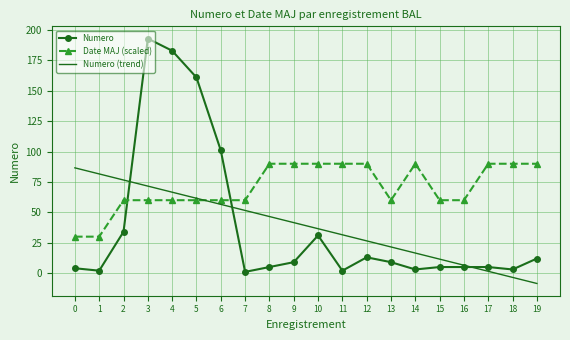

True or false: Numero (trend) has more than 0 points higher than both neighbors.

False